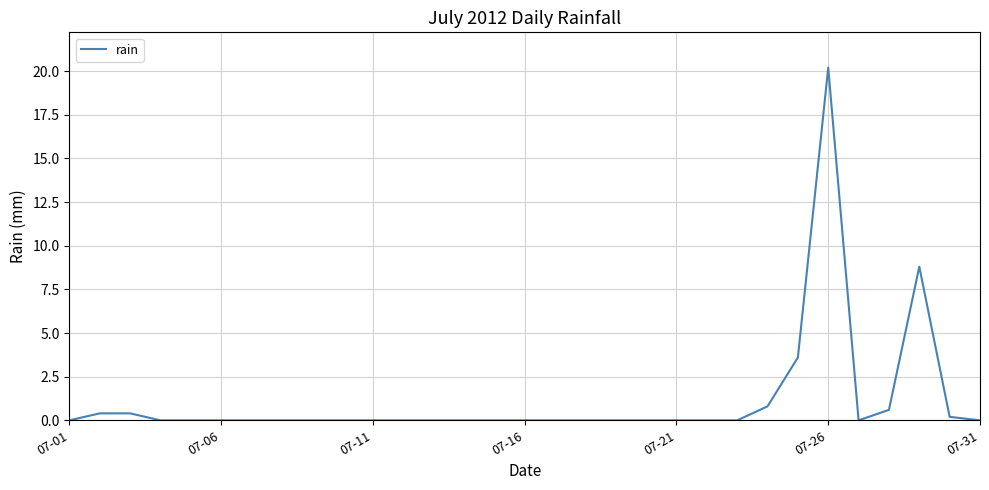

Reading right to left, transcribe all the data shown in this chart.

0.0	0.2	8.8	0.6	0.0	20.2	3.6	0.8	0.0	0.0	0.0	0.0	0.0	0.0	0.0	0.0	0.0	0.0	0.0	0.0	0.0	0.0	0.0	0.0	0.0	0.0	0.0	0.0	0.4	0.4	0.0